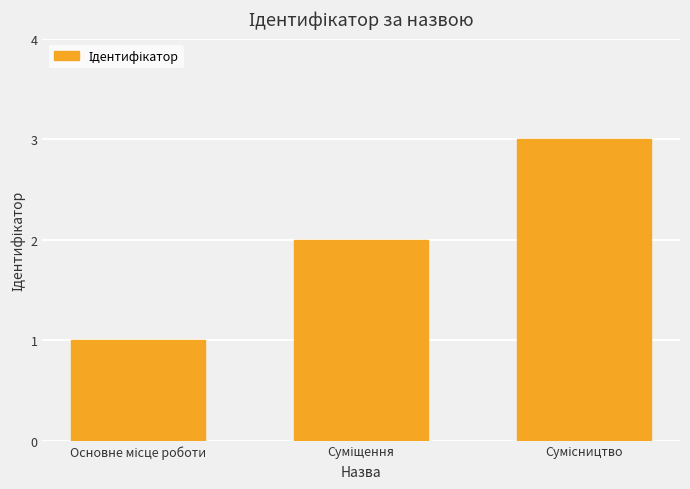

What is the sum of all values?

6